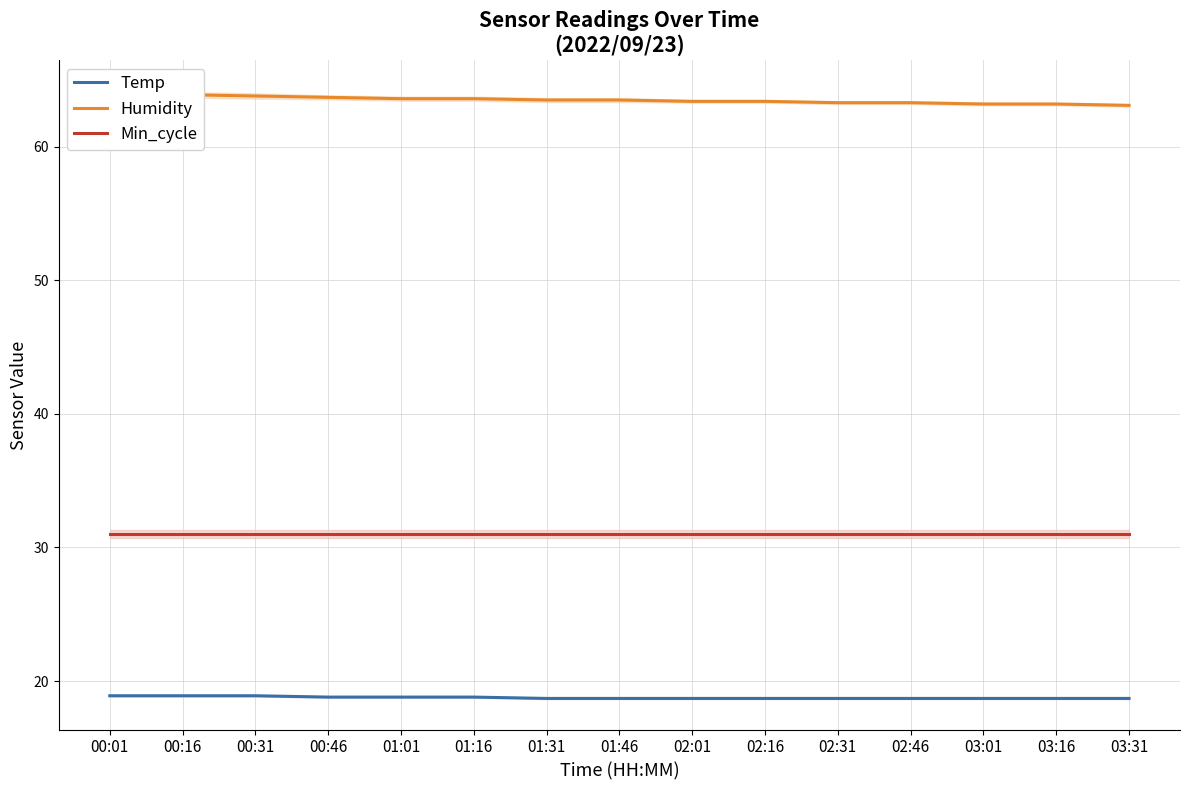

What is the sum of all Humidity values?

952.5